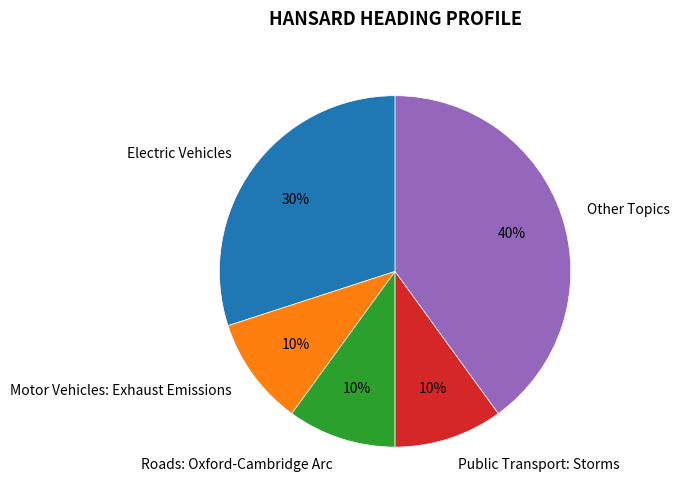

Is Public Transport: Storms the majority of the pie?

No